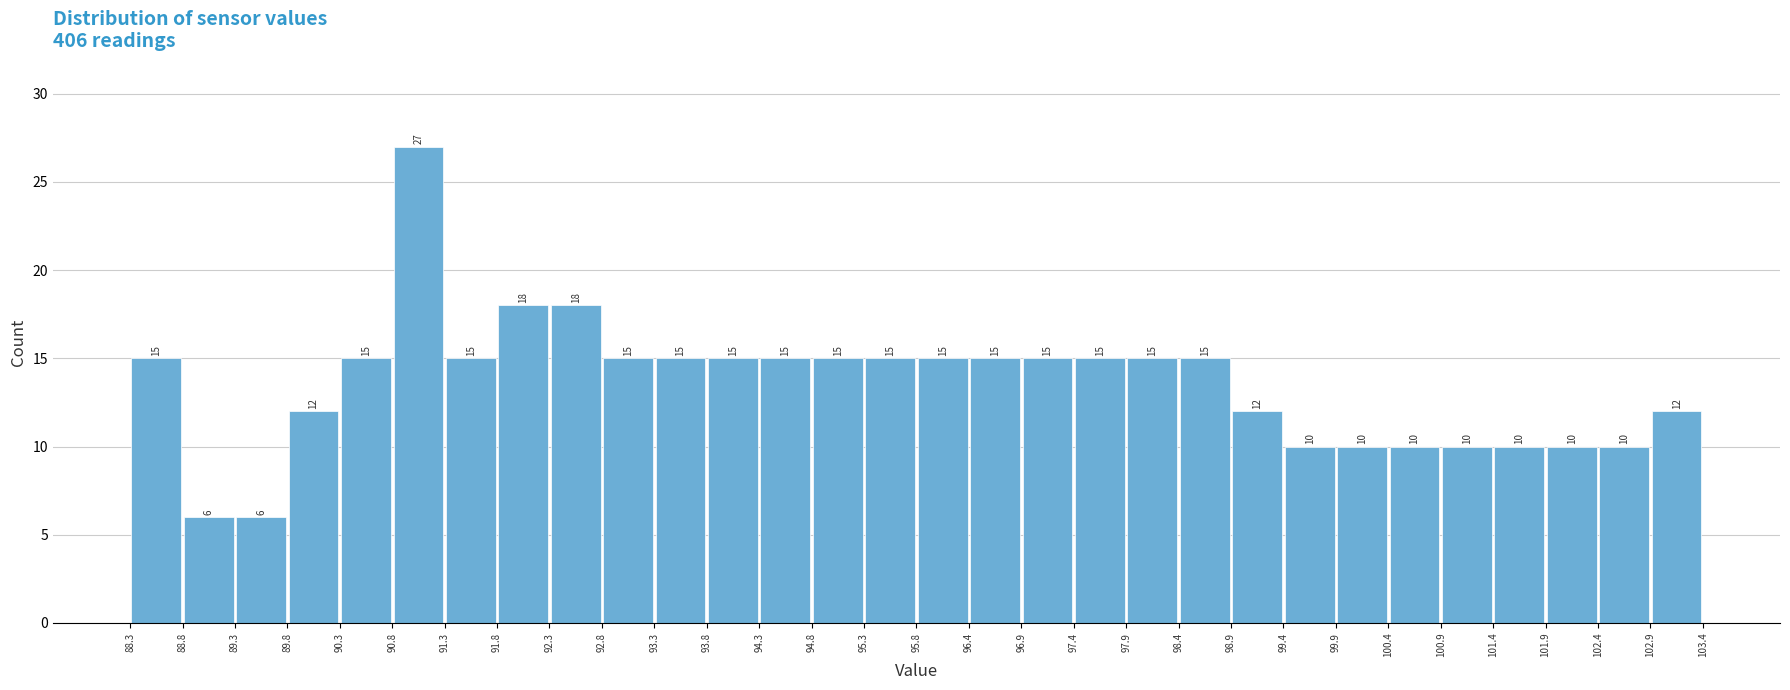

How tall is the bar that spans 102.4 to 102.9 on the x-axis?

10